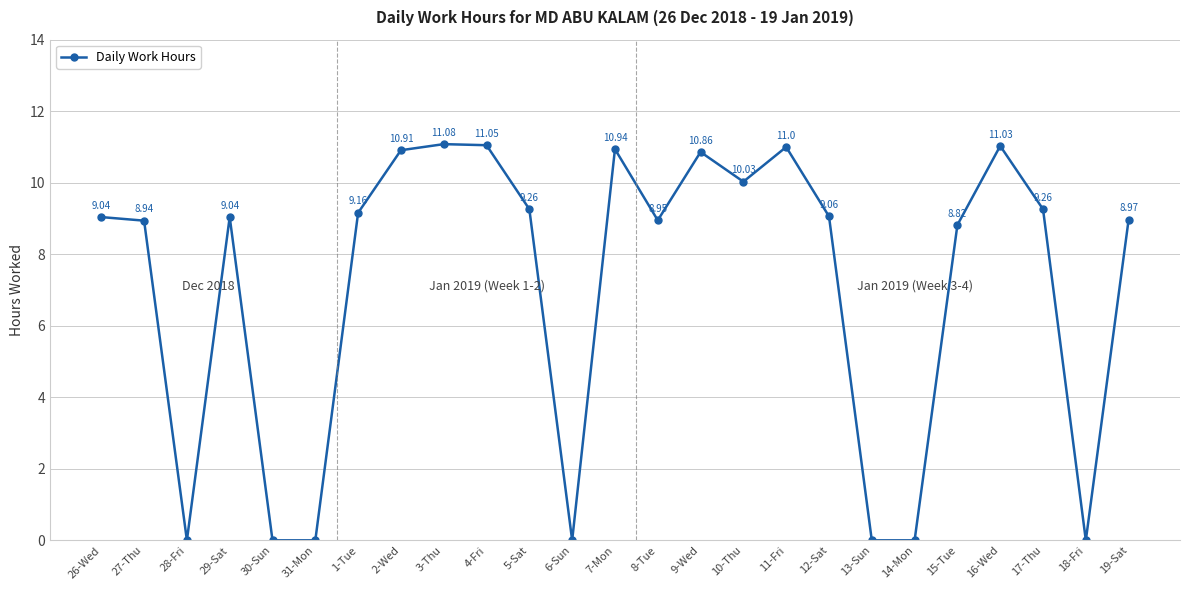

What is the sum of all values?

177.4